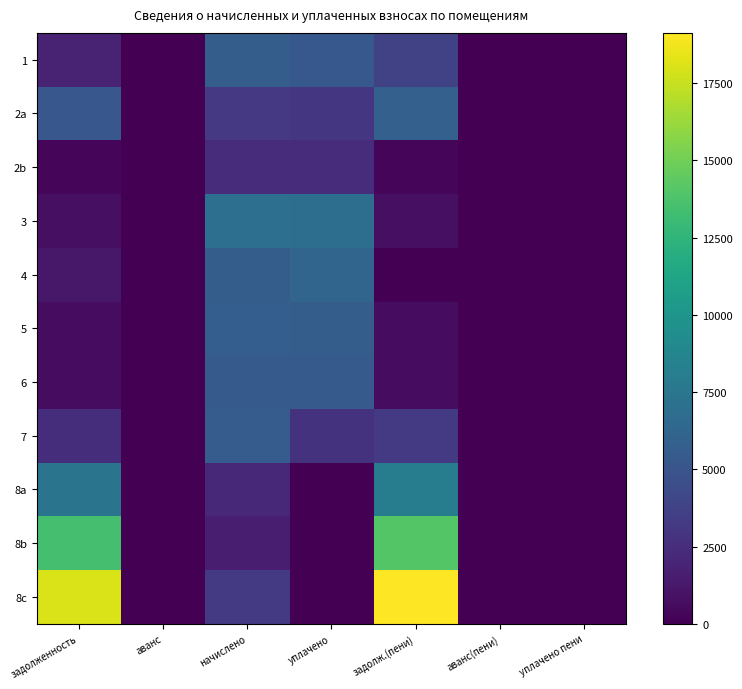

Rank the series at аванс from highest to lowest value.

1, 2a, 2b, 3, 4, 5, 6, 7, 8a, 8b, 8c